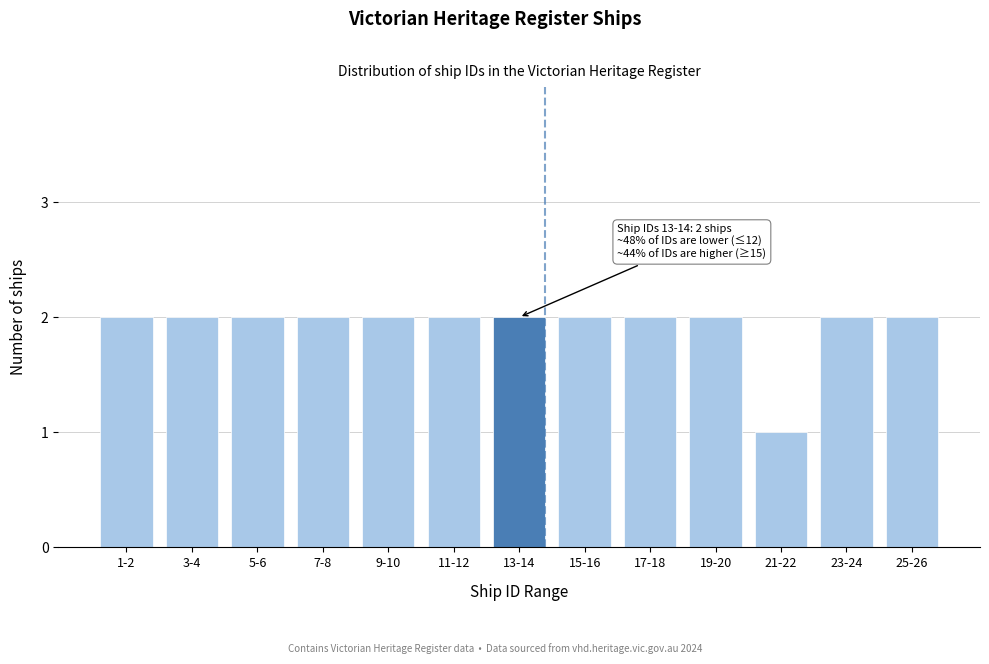

Reading left to right, what are all the values shown in this chart?

1-2=2	3-4=2	5-6=2	7-8=2	9-10=2	11-12=2	13-14=2	15-16=2	17-18=2	19-20=2	21-22=1	23-24=2	25-26=2